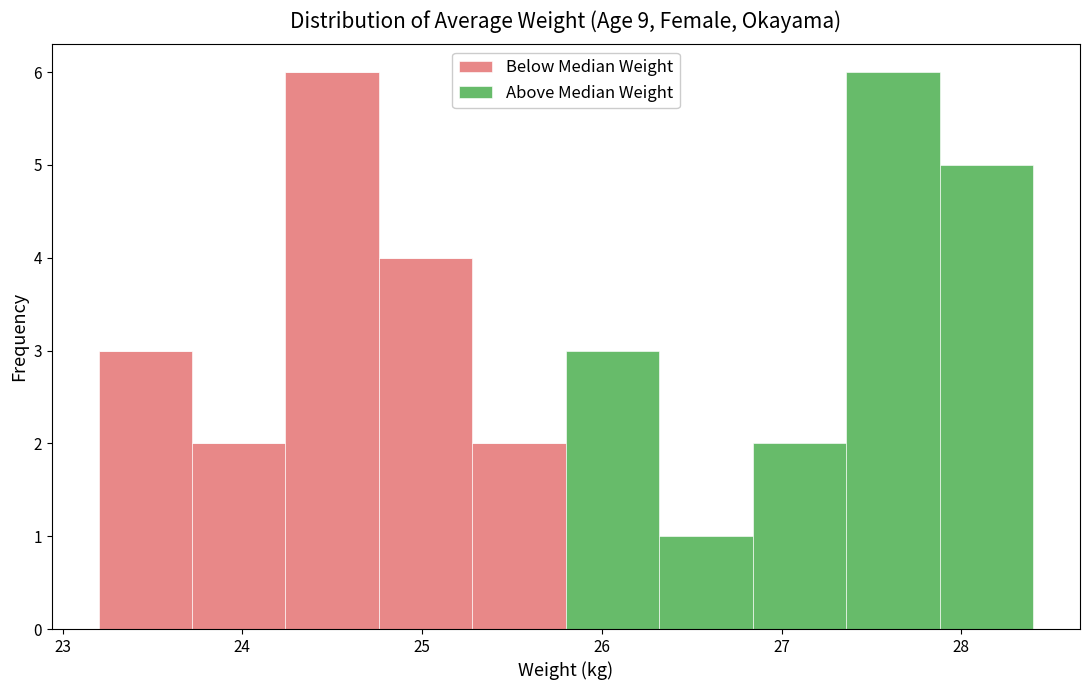

Reading left to right, transcribe this chart: for each stacked bar, give the range it covers on the x-axis and its total height. Neither the bar edges nor the heights are printed on the chart, so give them approximately, as read against the axes.

23.20 to 23.72: 3
23.72 to 24.24: 2
24.24 to 24.76: 6
24.76 to 25.28: 4
25.28 to 25.80: 2
25.80 to 26.32: 3
26.32 to 26.84: 1
26.84 to 27.36: 2
27.36 to 27.88: 6
27.88 to 28.40: 5